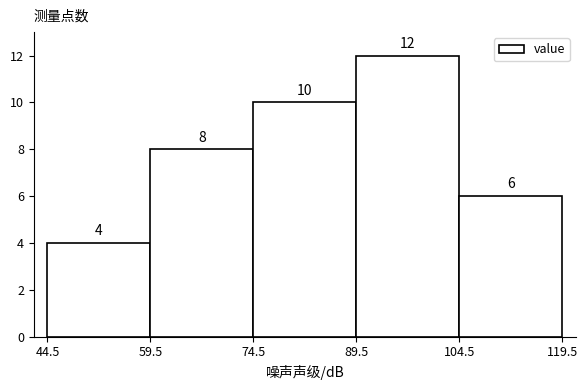

Reading left to right, transcribe this chart: for each bar, give the range it covers on the x-axis and its height.

44.5 to 59.5: 4
59.5 to 74.5: 8
74.5 to 89.5: 10
89.5 to 104.5: 12
104.5 to 119.5: 6